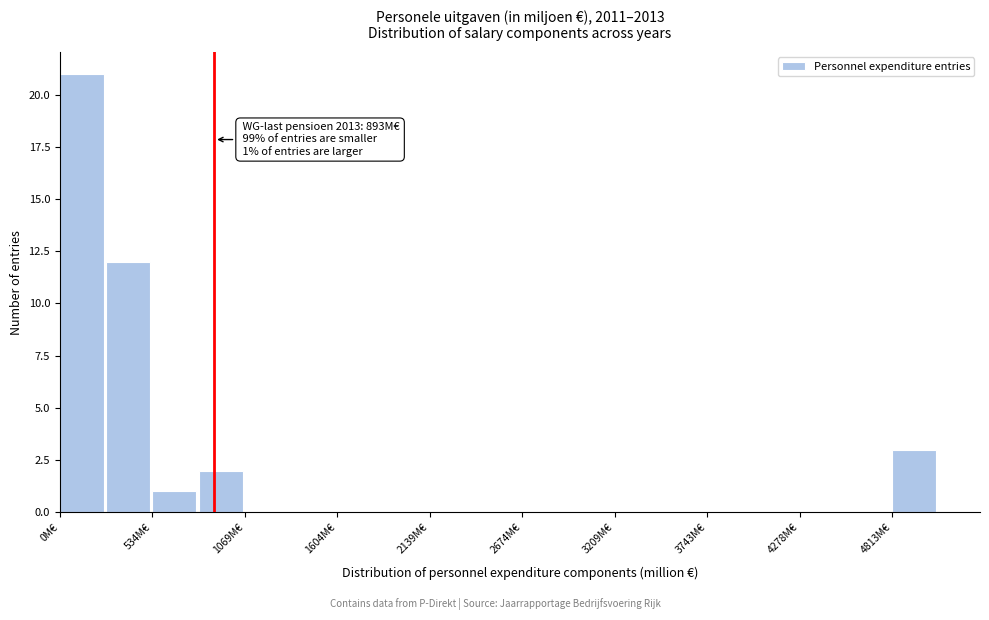

Read against the x-axis, roughly where is the centre of the tallest bar?

100